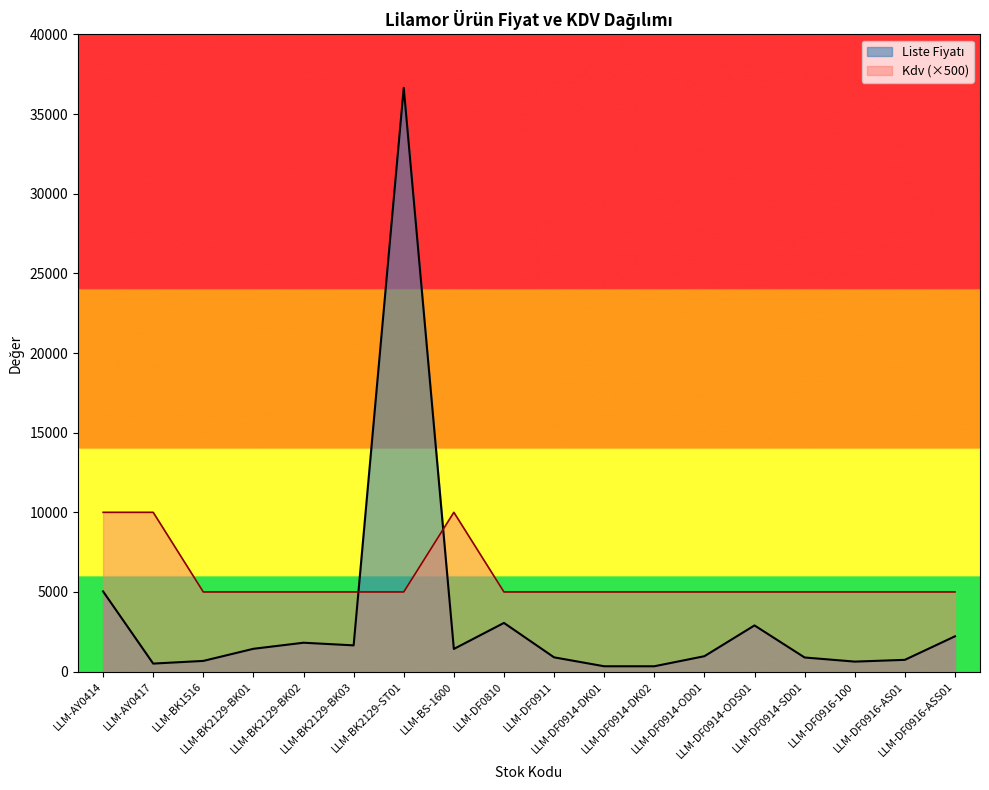

What is the label of the 9th point from the right?

LLM-DF0911